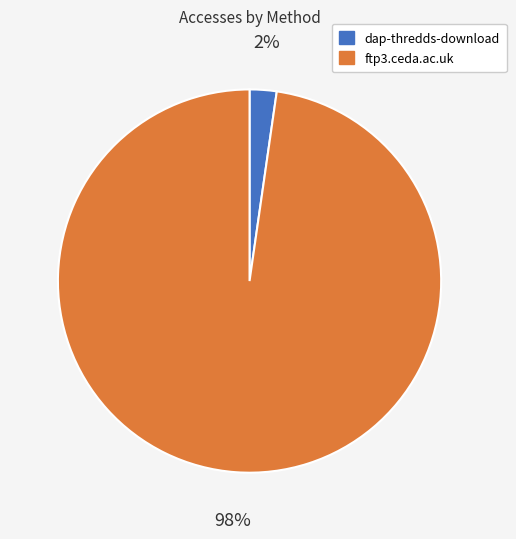

How many slices are in this pie chart?

2